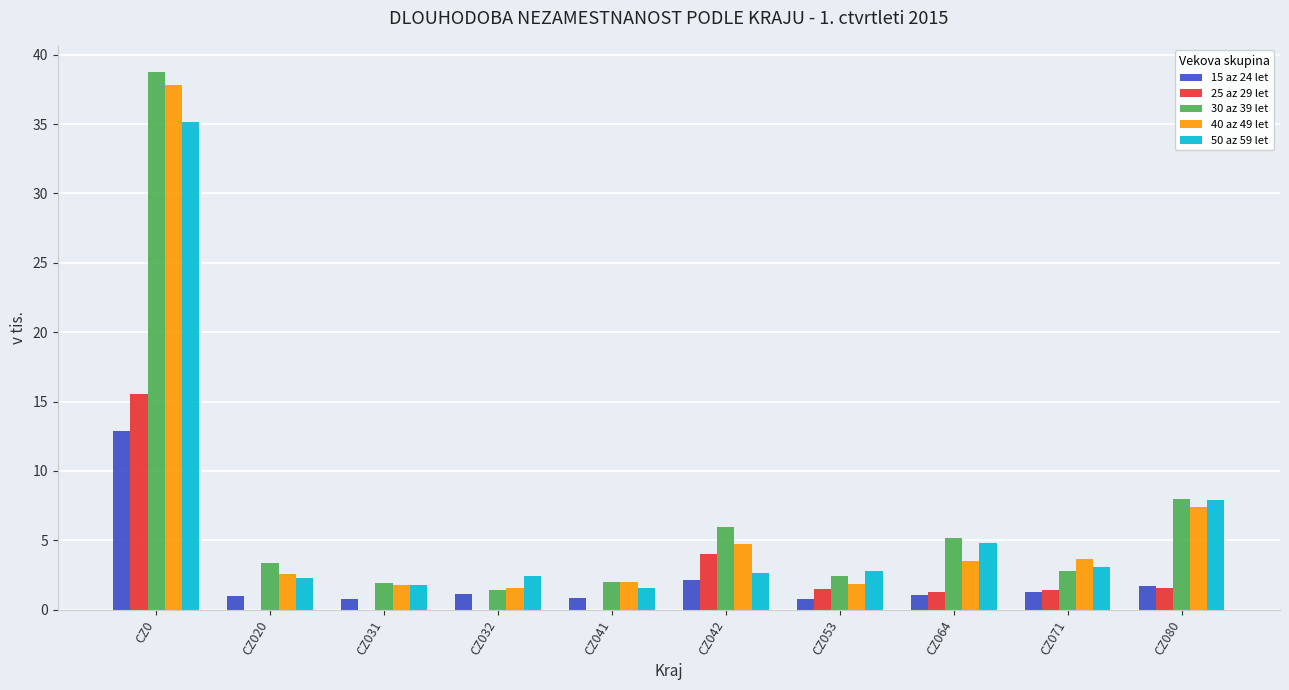

The value of 30 az 39 let at CZ064 is 3.3. True or false?

False